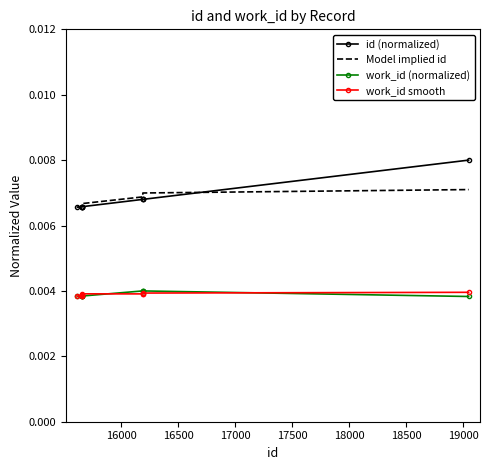

Which series has the largest range (max minus min)?

id (normalized)